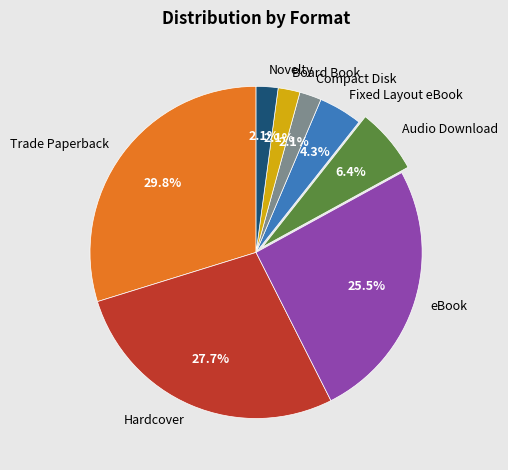

What is the ratio of the value at Fixed Layout eBook to the value at Board Book?

2.0